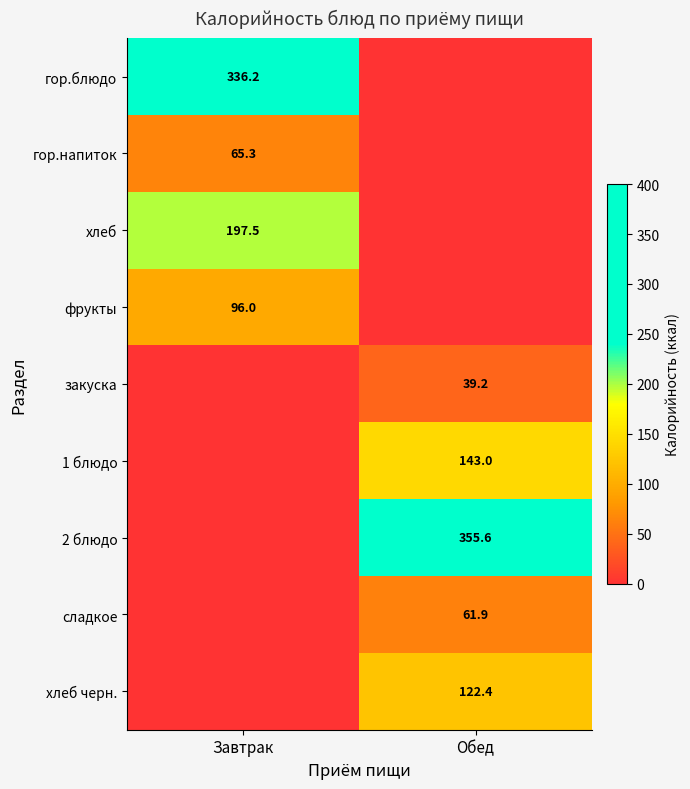

Count the number of data series in this chart.

9